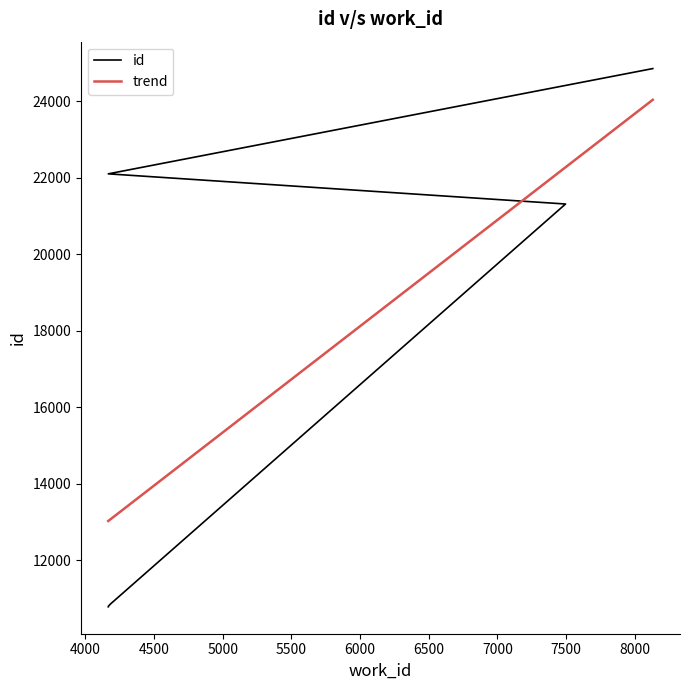

What is the average value?

15927